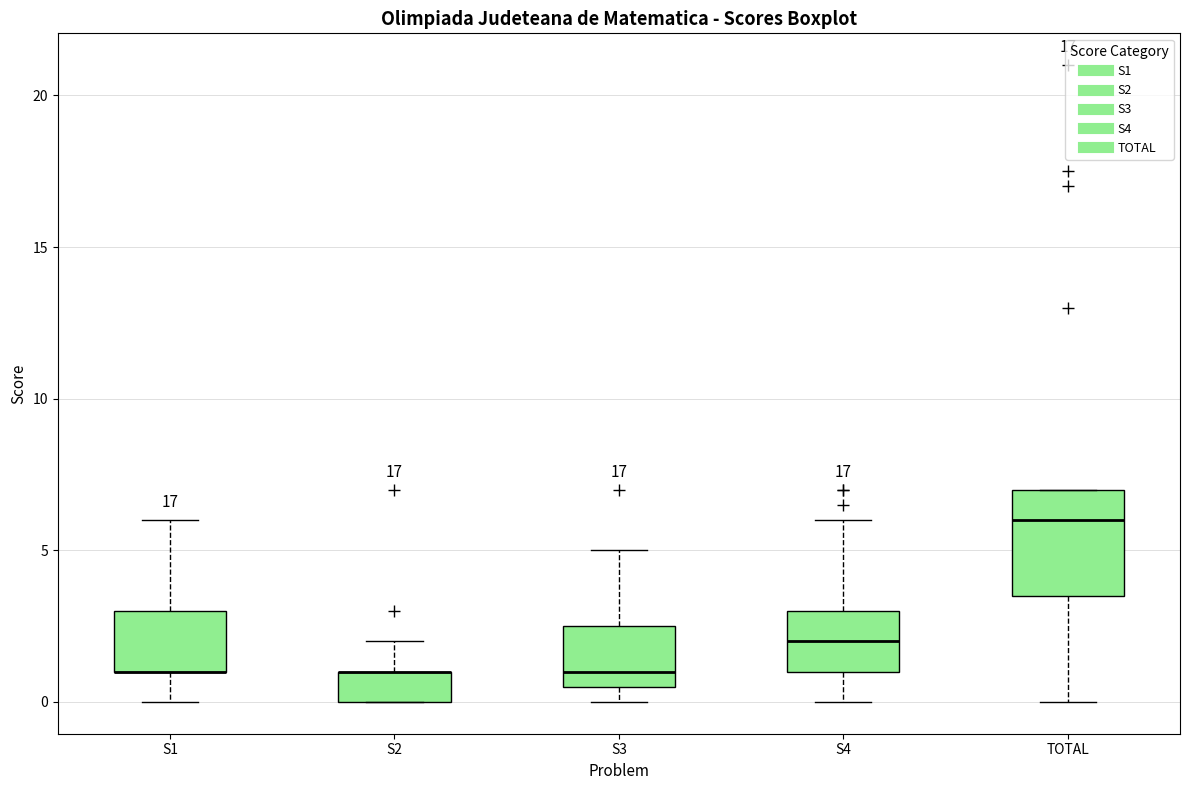

Where is the upper edge of the box for TOTAL on the y-axis? The values are not printed on the chart, so give them approximately, as read against the axis.

7.0